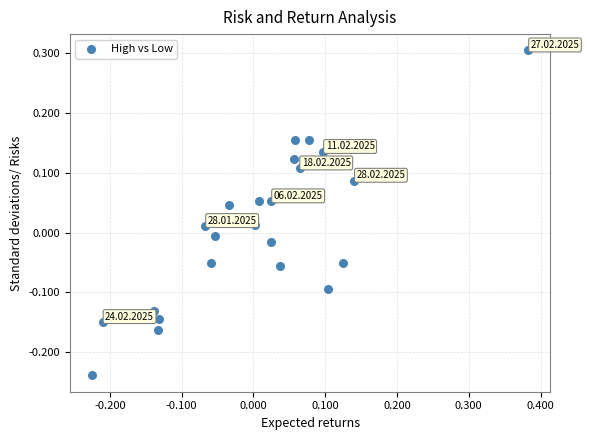

What is the range of Y values (max minus min)?

0.5